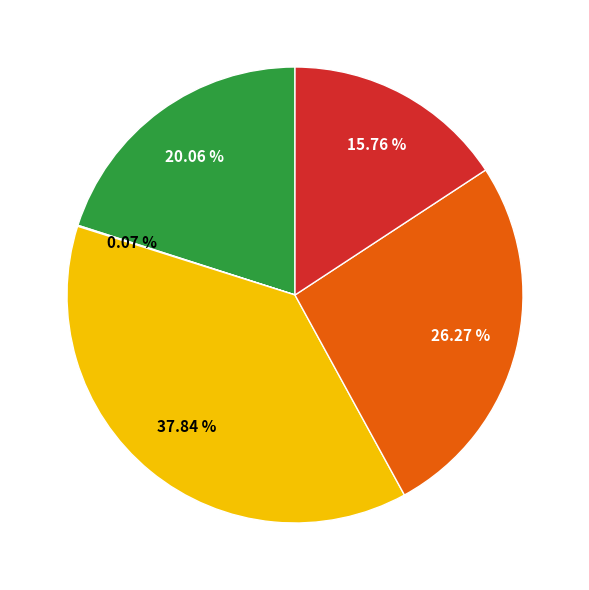

Does any single category account for the majority?

No